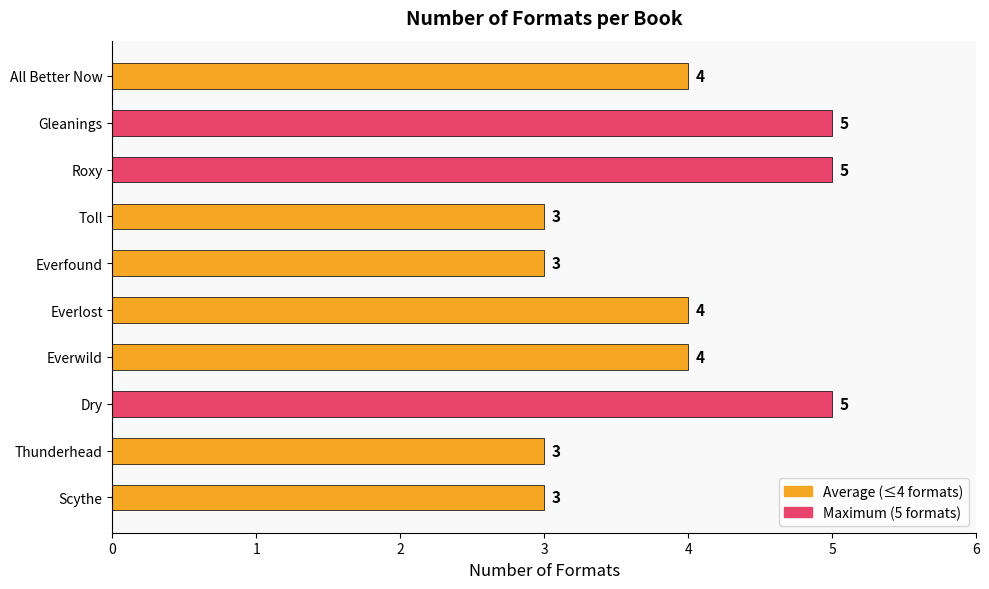

What is the sum of all values?

39